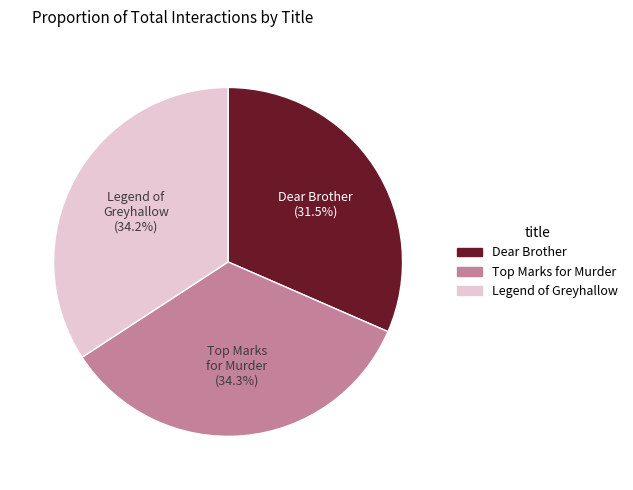

The Dear Brother slice represents 18% of the pie. True or false?

False